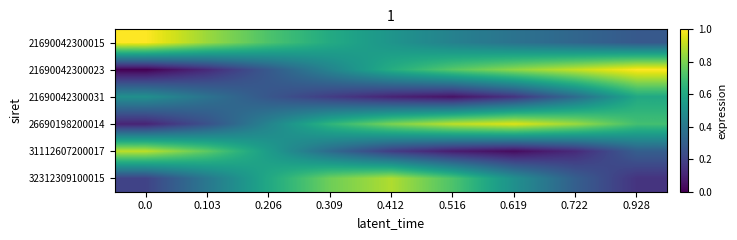

Rank the series by their maximum value, from lowest to highest.

21690042300031, 32312309100015, 31112607200017, 26690198200014, 21690042300015, 21690042300023